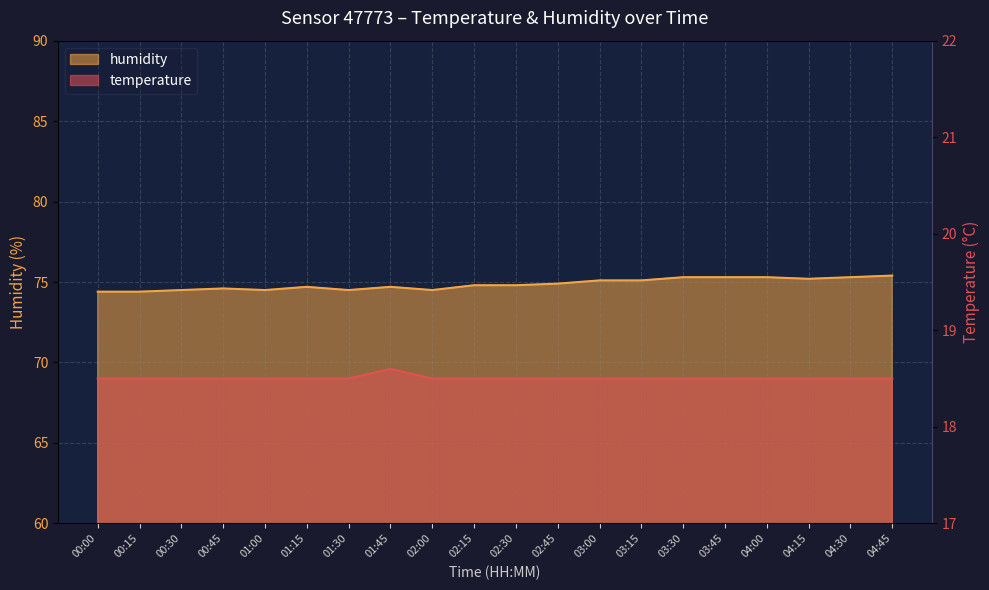

True or false: humidity and temperature cross at least once.

False